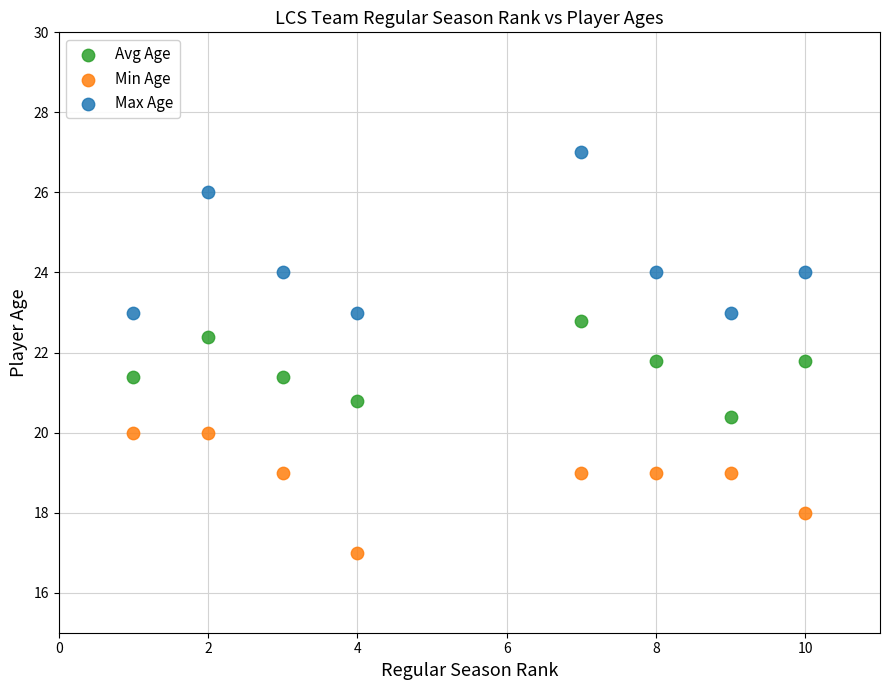

Which series reaches the minimum Y coordinate?

Min Age